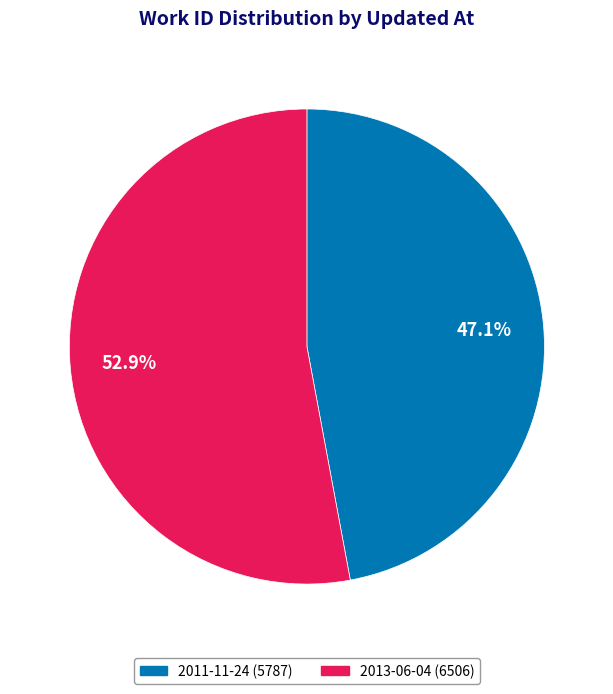

Does any single category account for the majority?

Yes